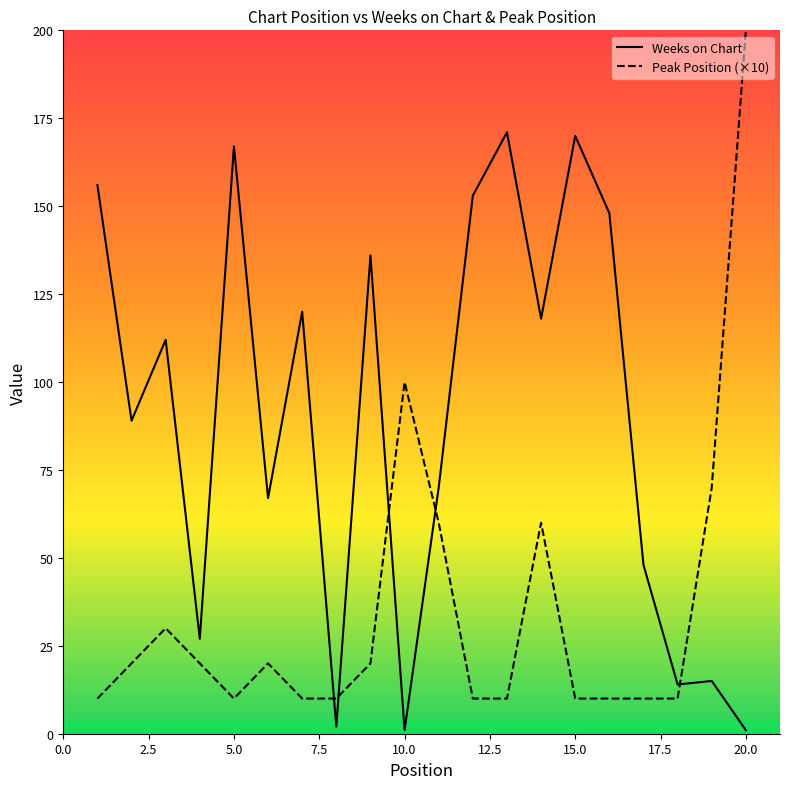

What is the greatest value displayed?

200